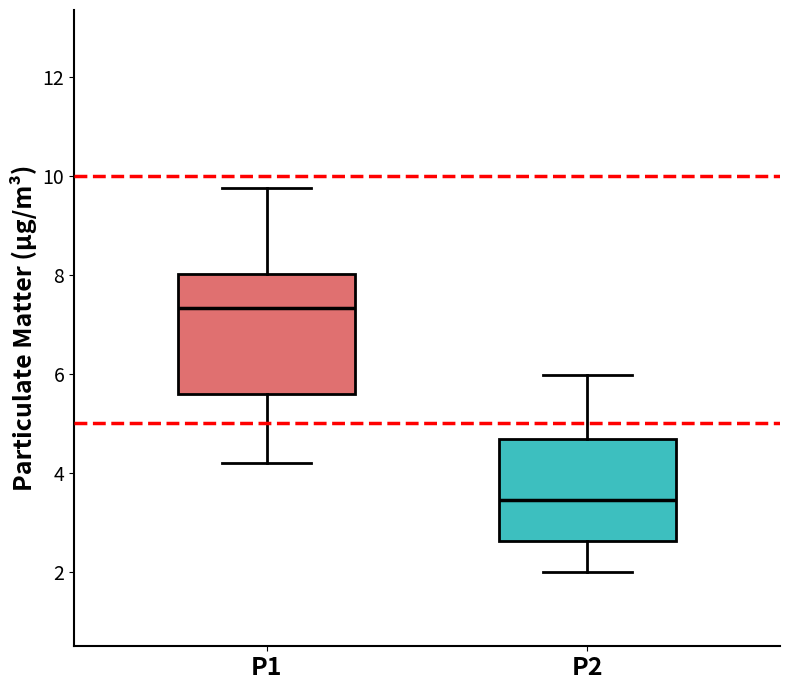

Reading left to right, read every box against the y-axis: the position of its median line, the range the box covers, and the ends of its whiskers. The values are not printed on the chart, so give them approximately, as read against the axis.

P1: median 7.4, box 5.6 to 8.0, whiskers 4.2 to 9.8
P2: median 3.4, box 2.6 to 4.6, whiskers 2.0 to 6.0